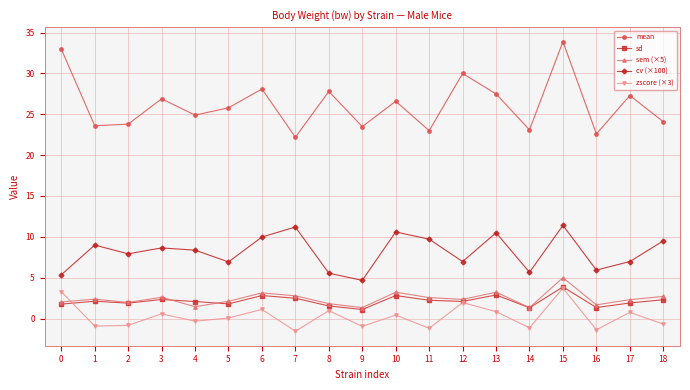

Which series has the widest spread of values?

mean